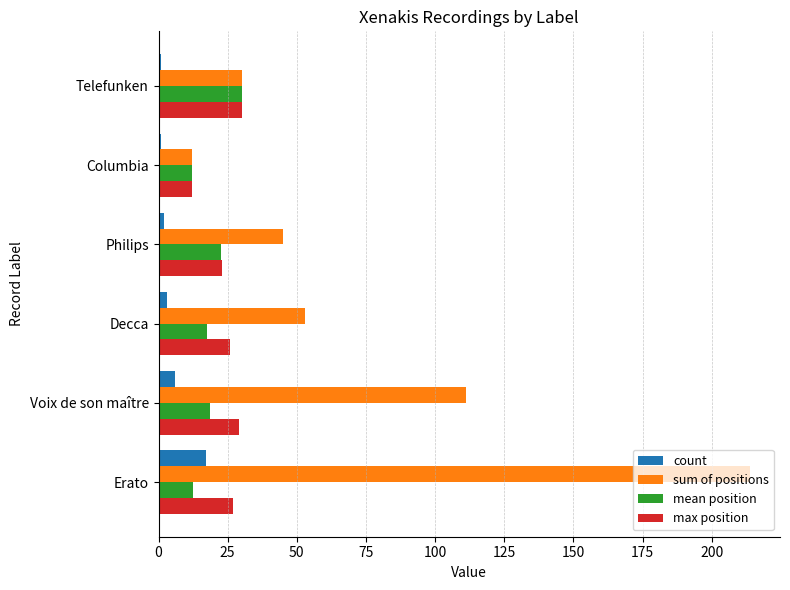

True or false: sum of positions has a value of 214.0 at Erato.

True